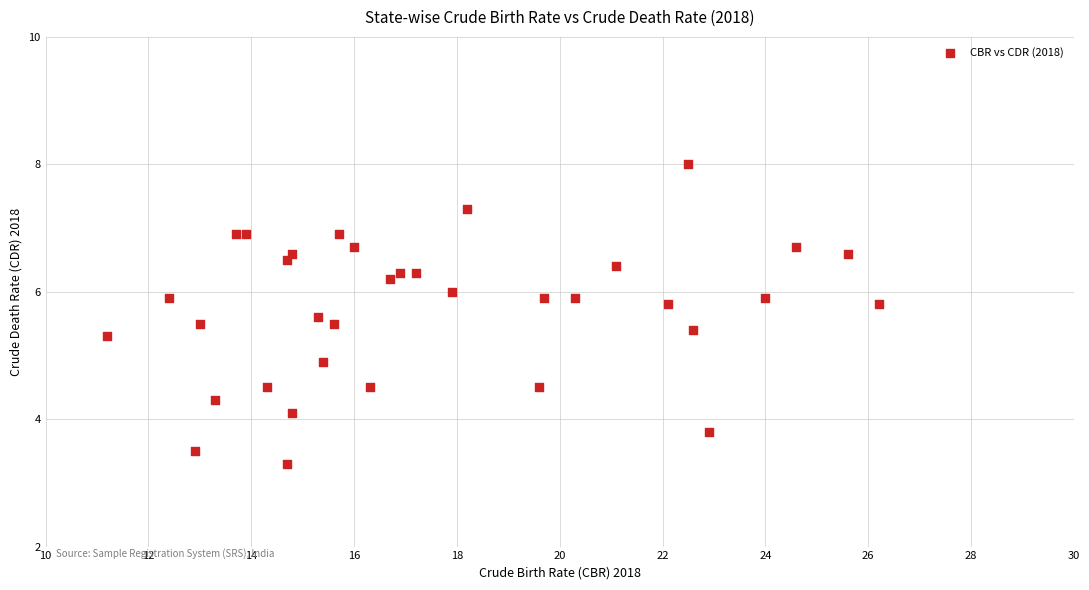

What Y value in the scatter plot is closest to 5?

4.9